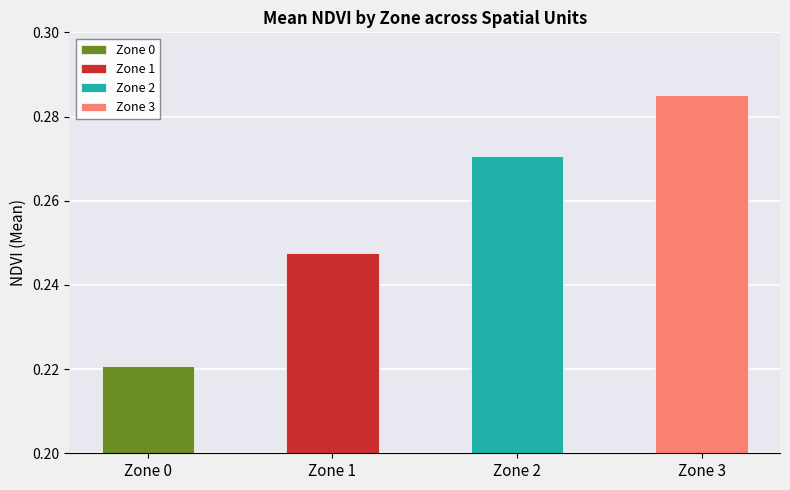

Read the value at 1.

0.2